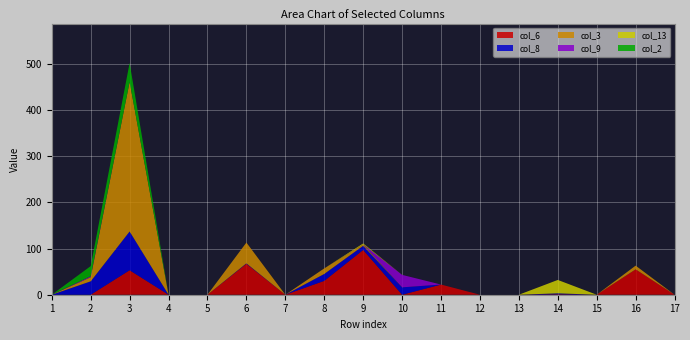

Reading right to left, extract all data points from this chart.

col_6: 0	55	0	1	0	0	22	0	97	30	0	67	0	0	53	0	0
col_8: 0	0	0	2	0	0	0	16	9	15	0	1	0	0	84	29	0
col_3: 0	8	0	0	0	0	0	0	3	12	0	45	0	0	324	9	0
col_9: 0	0	0	0	0	0	0	27	0	0	0	0	0	0	0	2	0
col_13: 0	0	0	29	0	0	0	0	2	0	0	0	0	0	0	0	0
col_2: 0	0	0	0	0	0	0	0	0	0	0	0	0	0	41	22	0